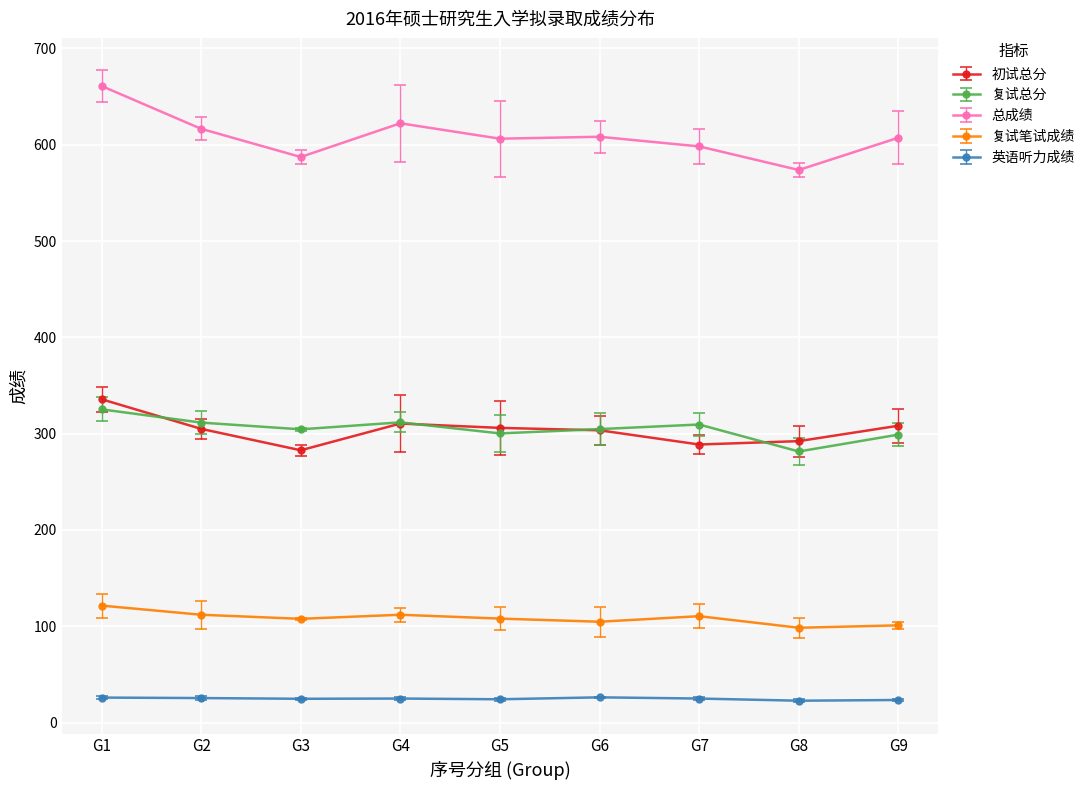

What is the difference between the highest and lowest values at G1?

635.0